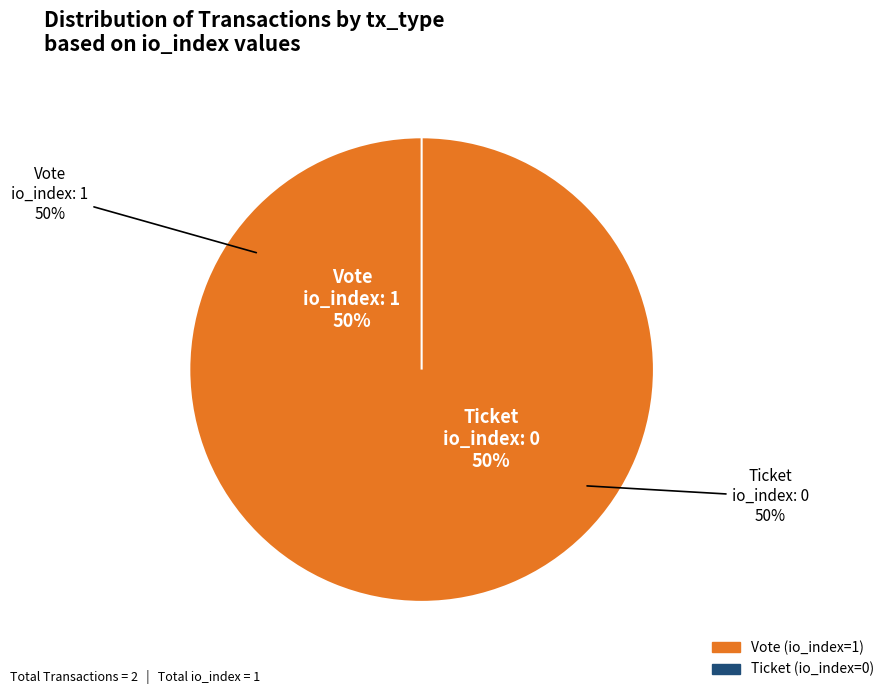

To the nearest percent, what portion does Vote represent?

100%